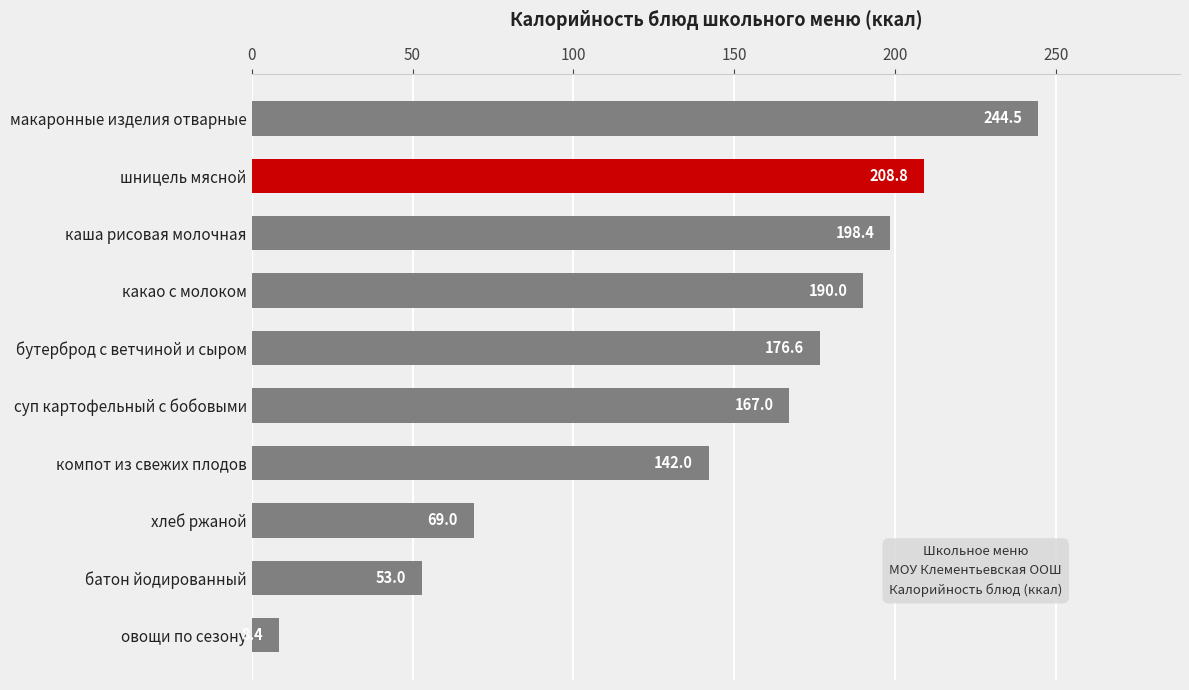

True or false: the data shows 244.5 at макаронные изделия отварные.

True